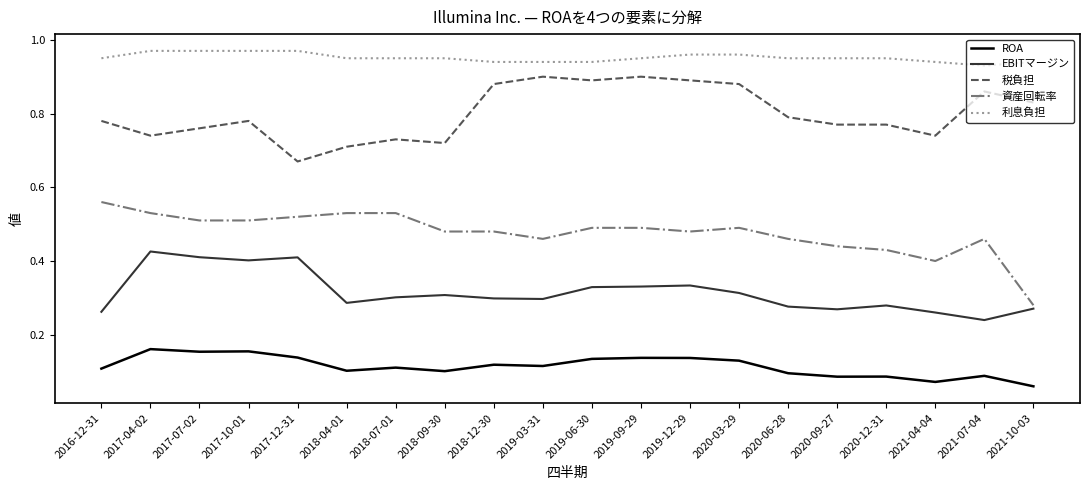

At which label is 利息負担 closest to 0?

2021-07-04